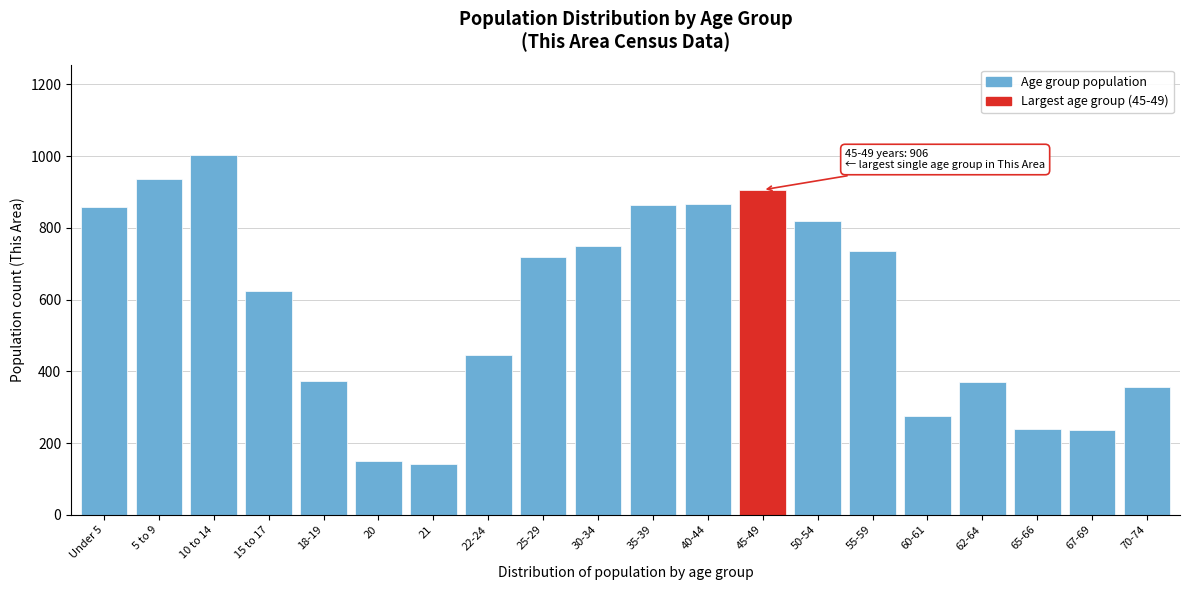

What is the sum of all values?

11669